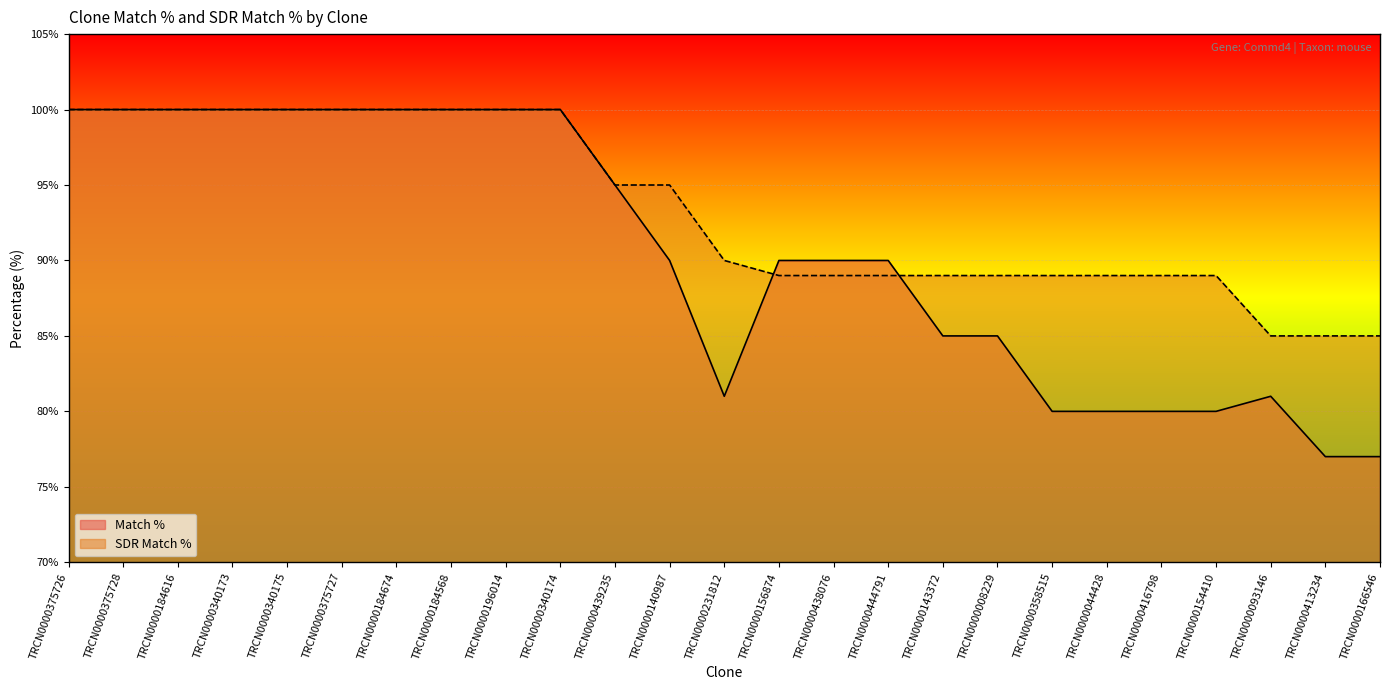

True or false: Match % has more than 0 interior local peaks.

True